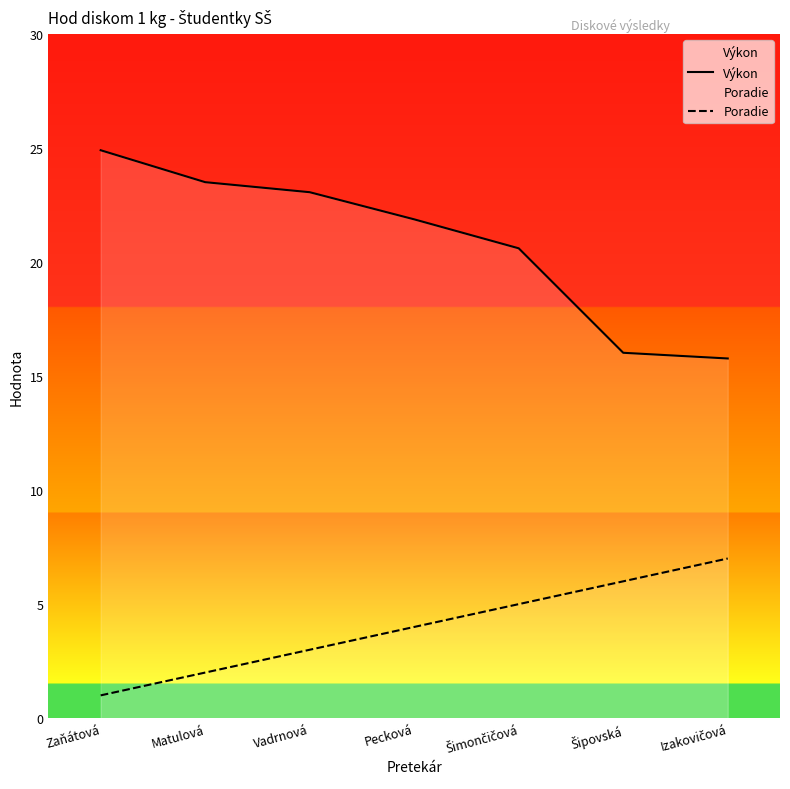

List the series in order of their overall mean, lowest first.

Poradie, Výkon